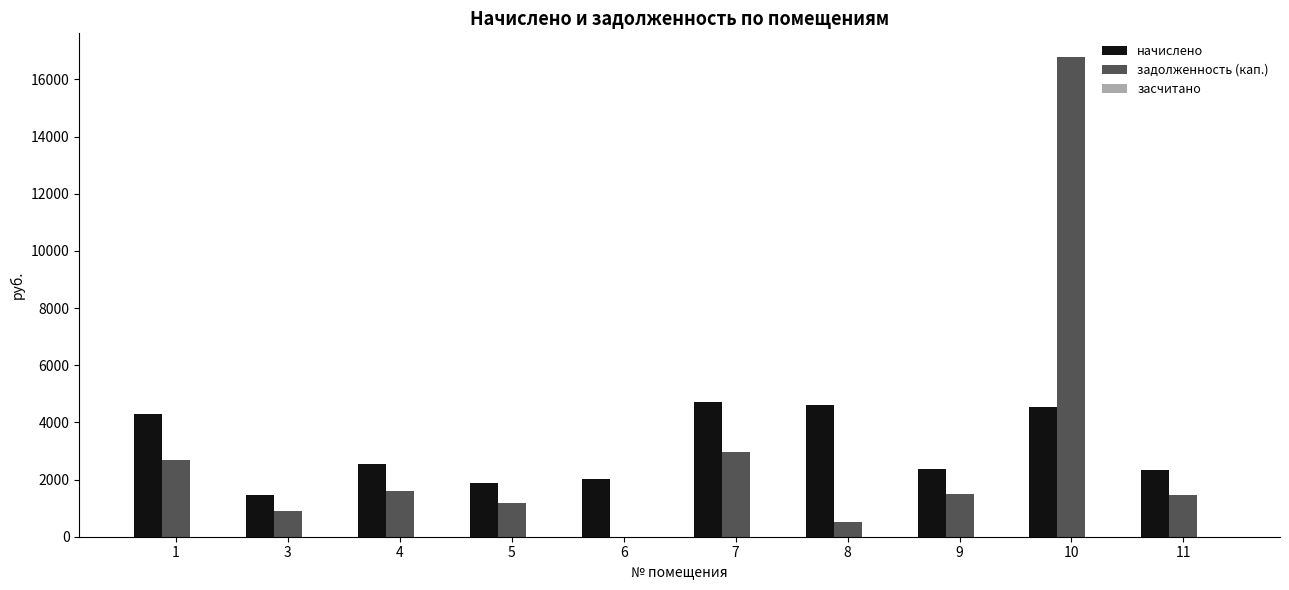

What is the spread (max minus min) of values at 5?

703.7